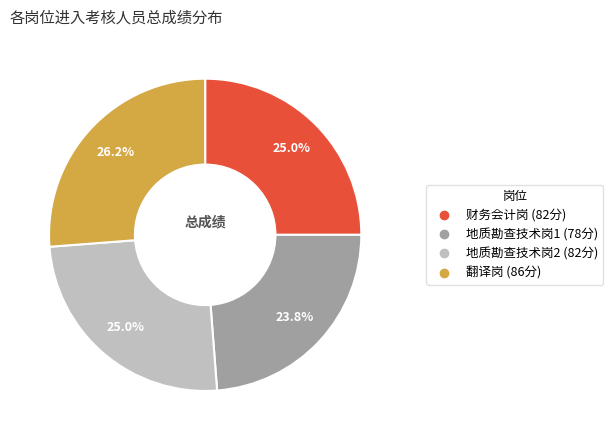

Approximately how many times larger is the value at 地质勘查技术岗2 compared to 地质勘查技术岗1?

1.1